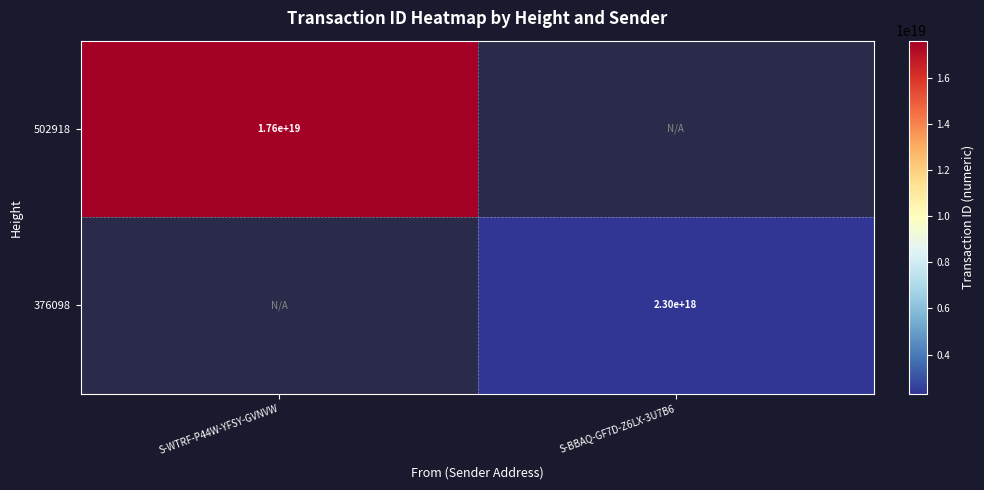

What is the minimum value shown in the chart?

2299826243807463168.0